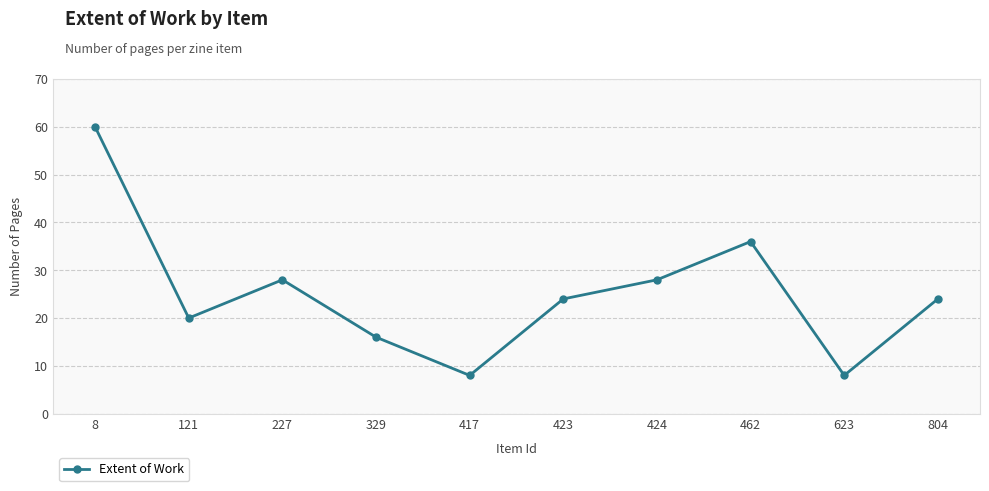

What is the change in value from 227 to 417?

-20